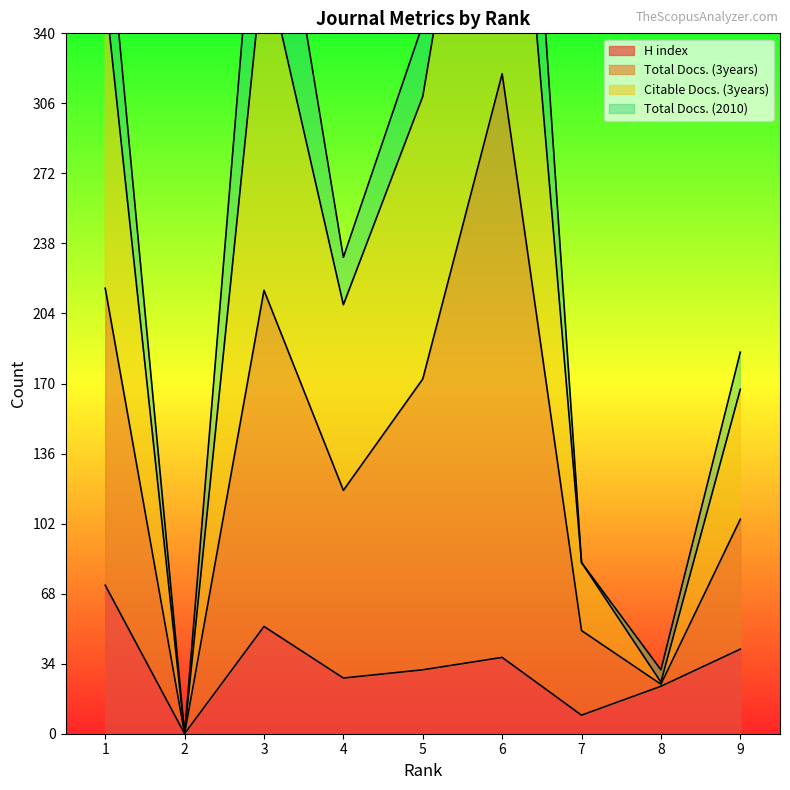

What is the value of the Citable Docs. (3years) point at the 8th from the left?

25